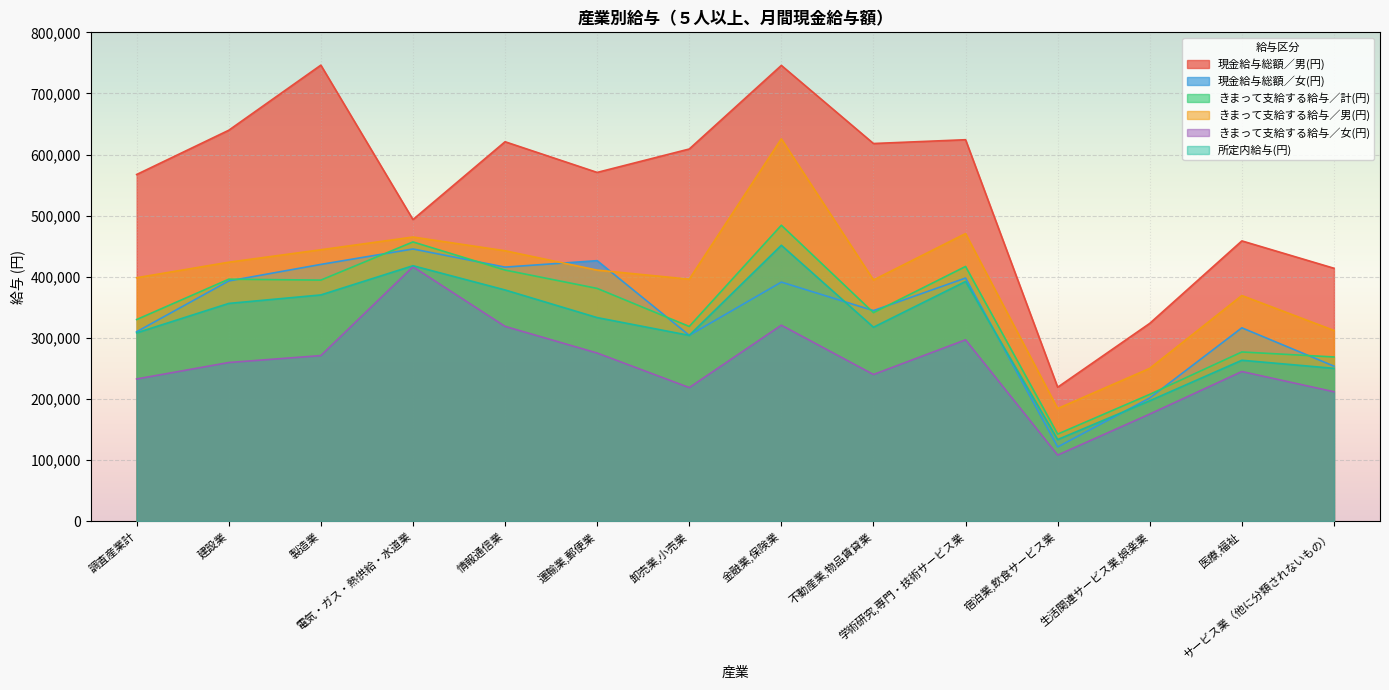

Which series has the largest total across all categories?

現金給与総額／男(円)